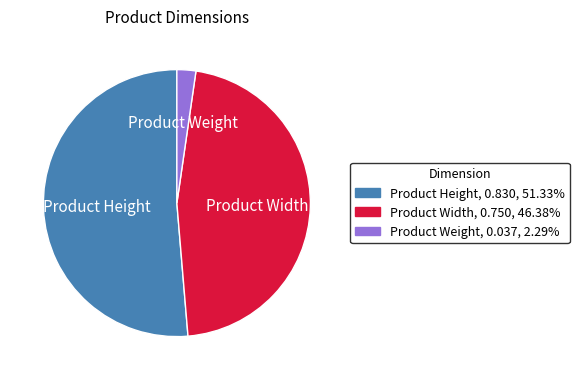

What is the smallest slice in the pie chart?

Product Weight